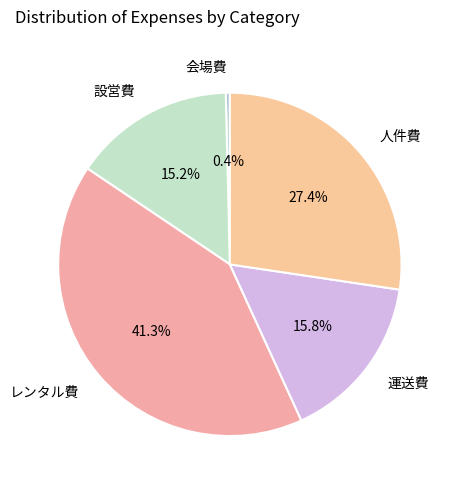

To the nearest percent, what is the average slice percentage?

20%